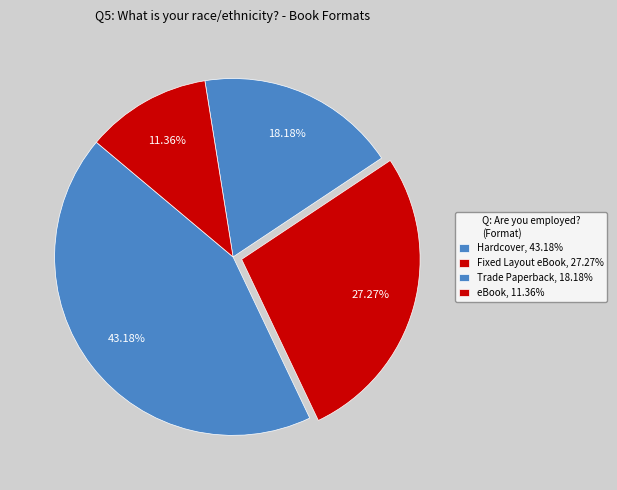

True or false: Hardcover accounts for 27% of the total.

False